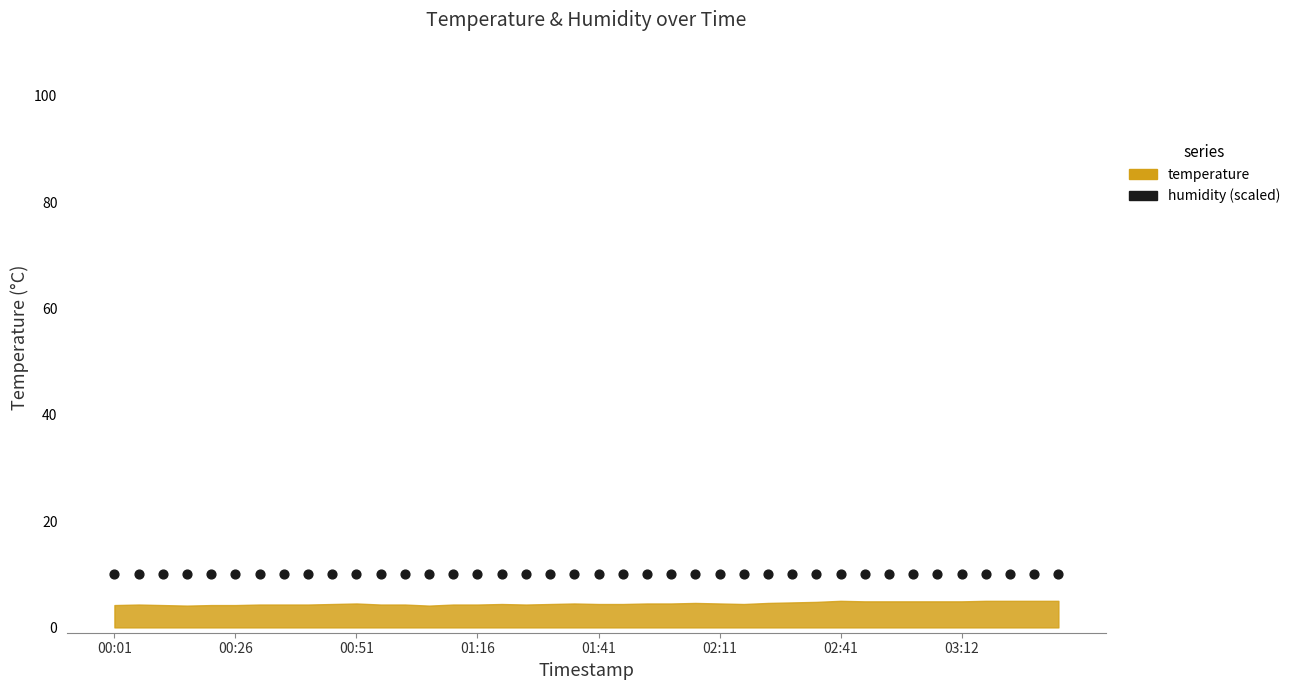

Which series has the largest total across all categories?

humidity